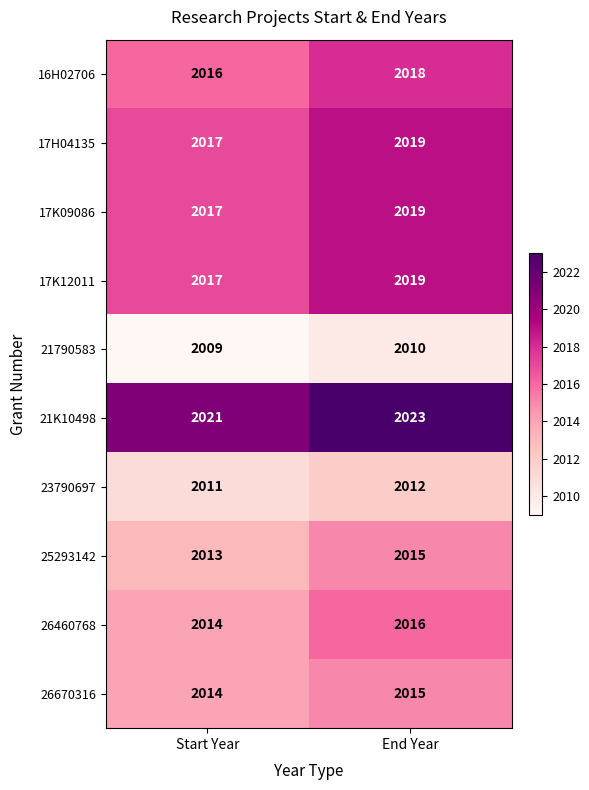

Is it true that 17H04135 equals 1403 at Start Year?

False